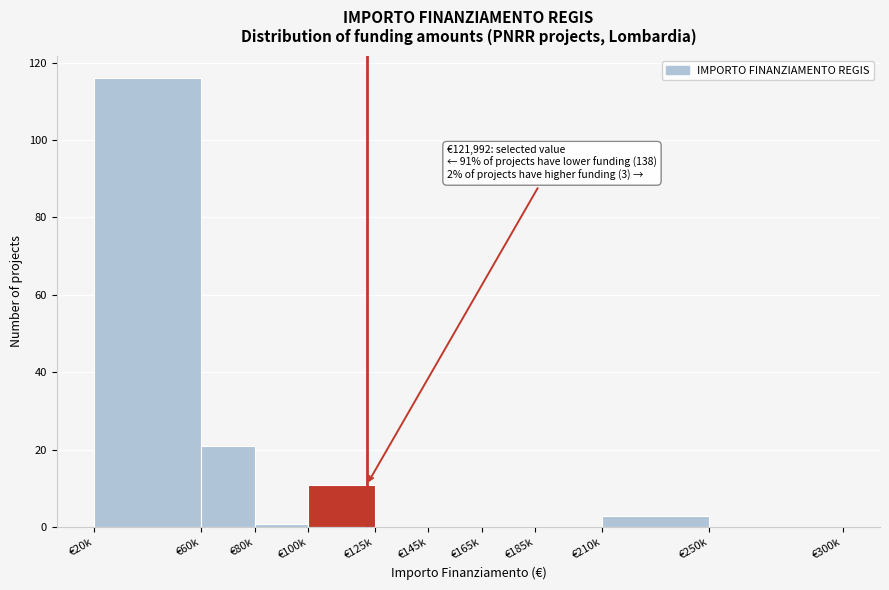

Reading right to left, extract all data points from this chart.

€250k=0	€210k=3	€185k=0	€165k=0	€145k=0	€125k=0	€100k=11	€80k=1	€60k=21	€20k=116